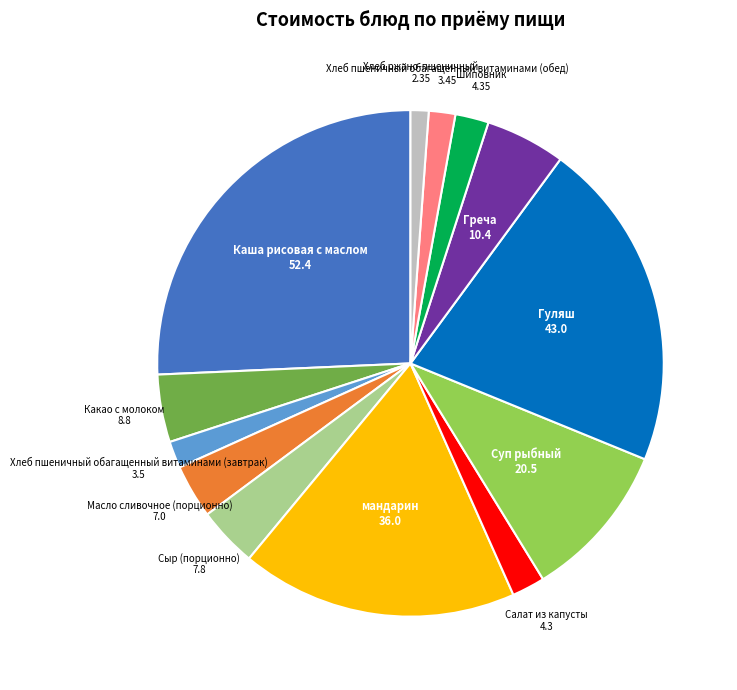

Is there a majority slice in this chart?

No